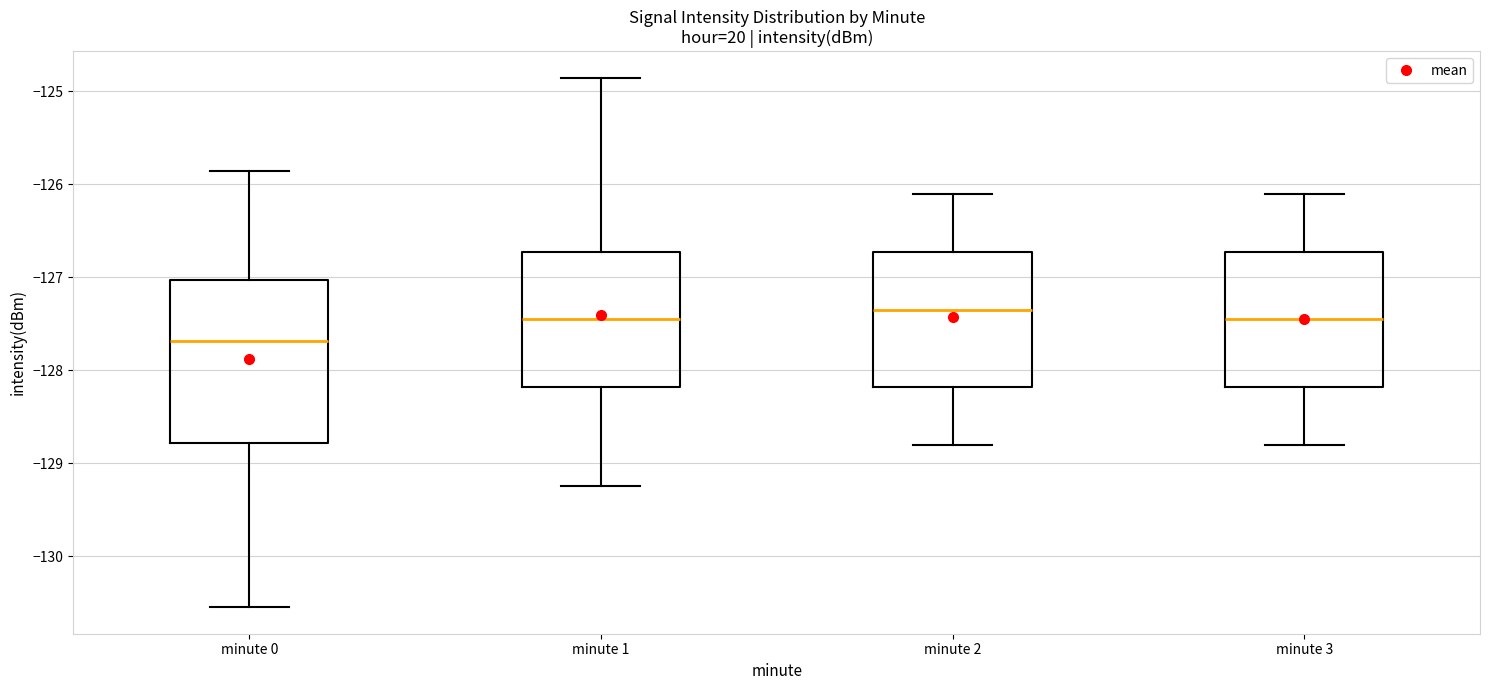

Which box has the lowest median line?

minute 0